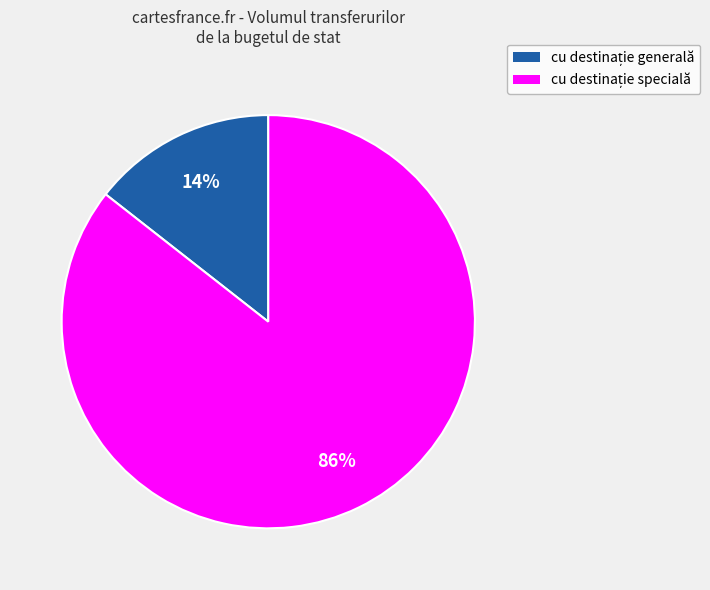

Does any single category account for the majority?

Yes